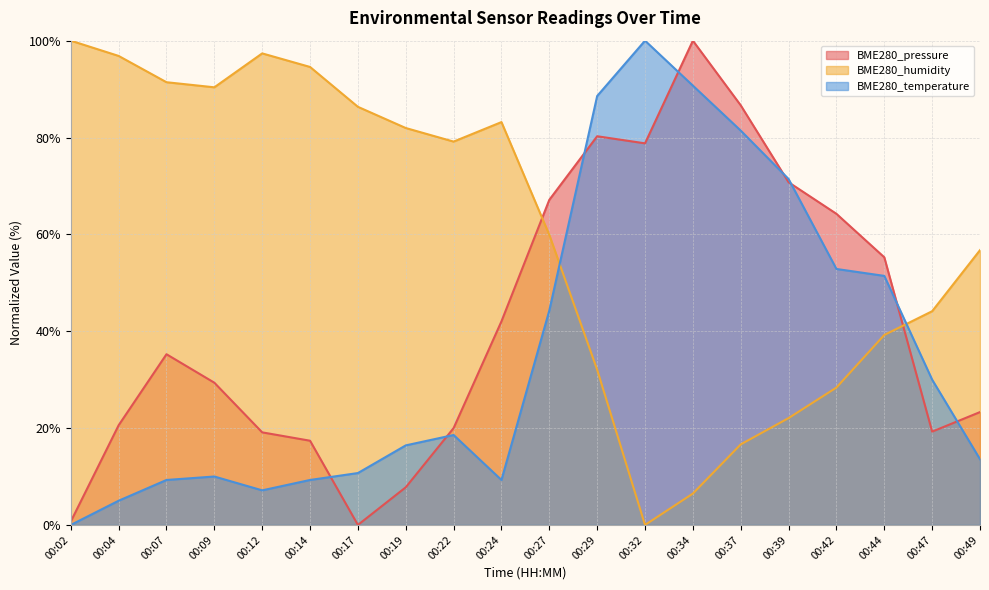

The BME280_humidity series shows 0.0 at 00:32. True or false?

True